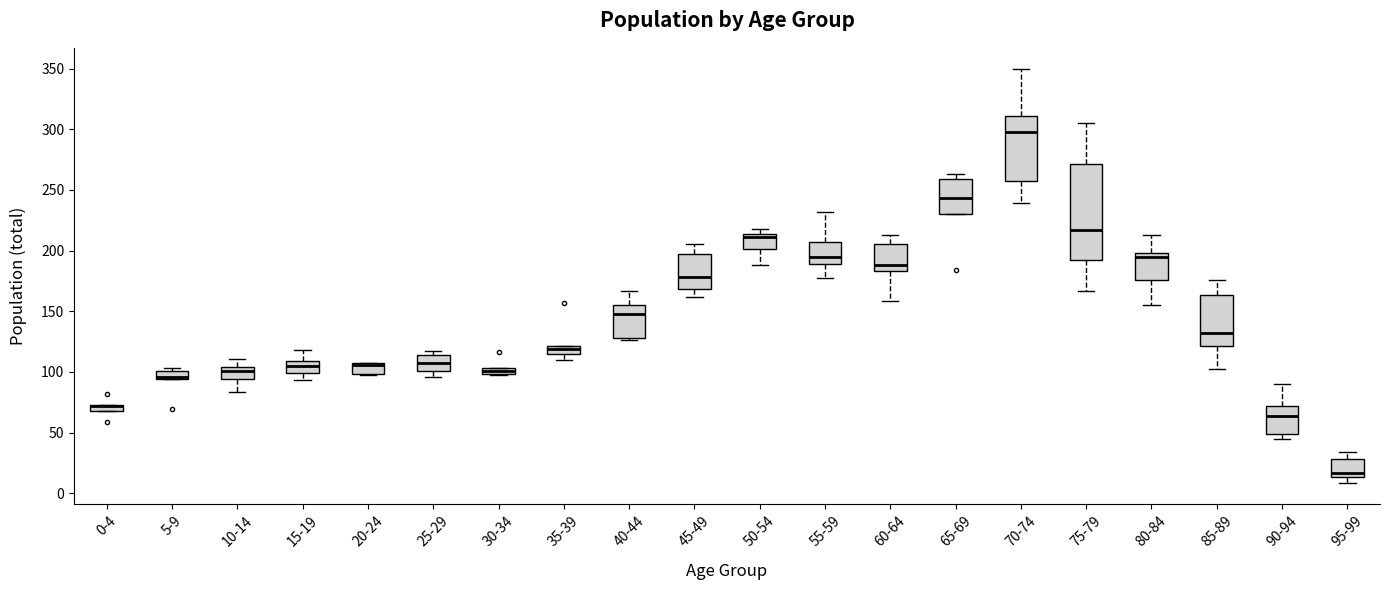

Where does the upper whisker of the box for 45-49 end on the y-axis? The values are not printed on the chart, so give them approximately, as read against the axis.

205